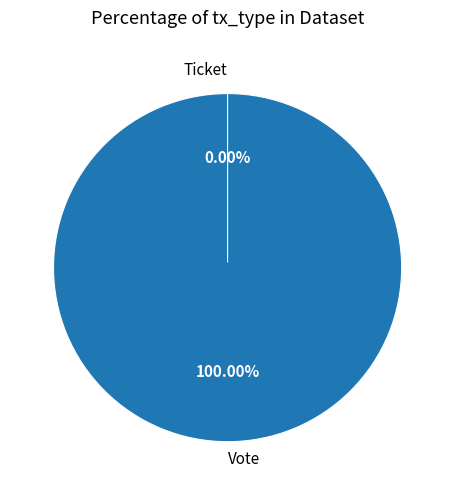

What is the majority slice?

Vote